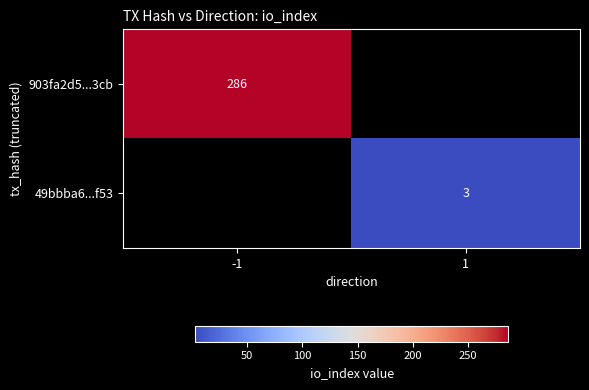

Is it true that 903fa2d5...3cb equals 286 at -1?

True